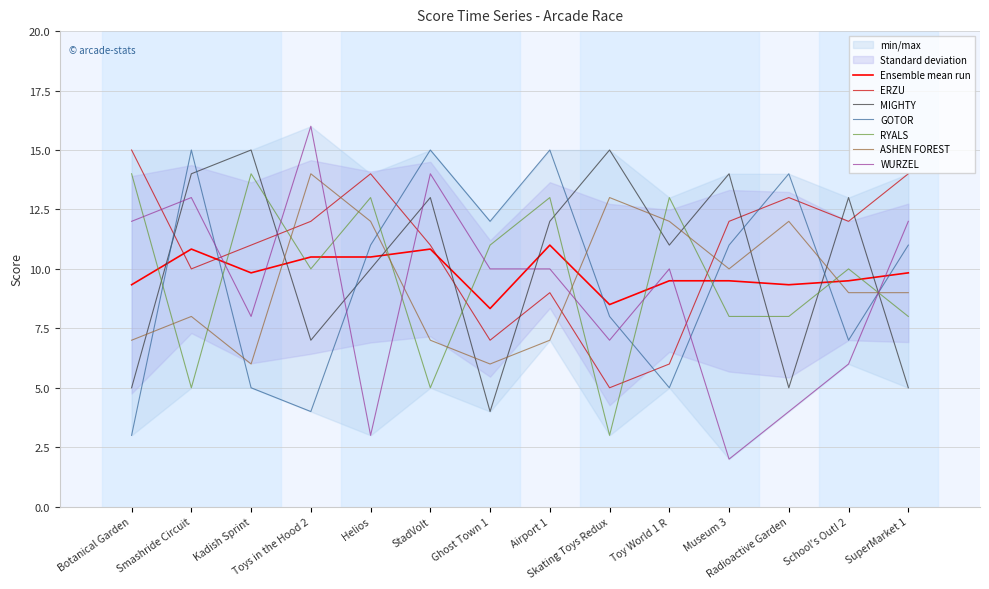

Is this an area chart (filled region under the line)?

No